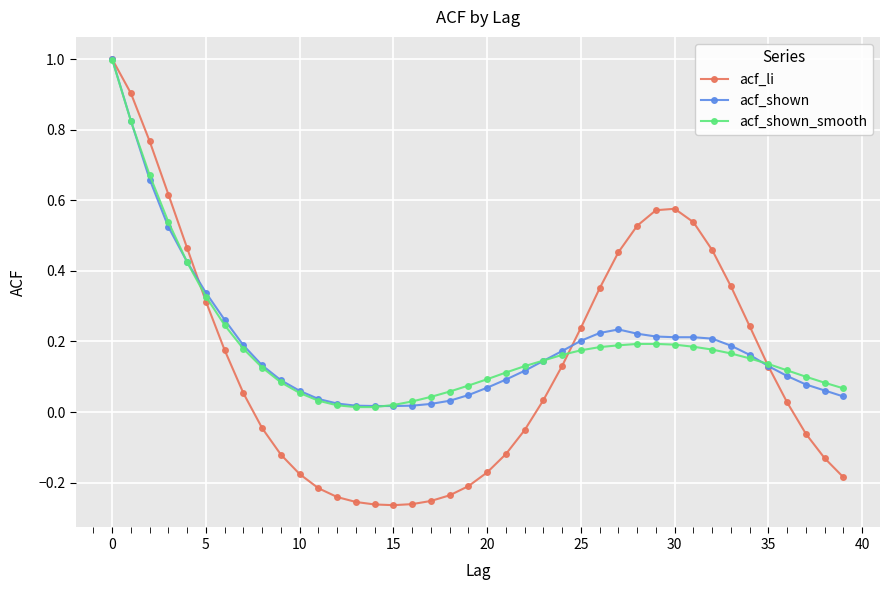

Which series has the widest spread of values?

acf_li